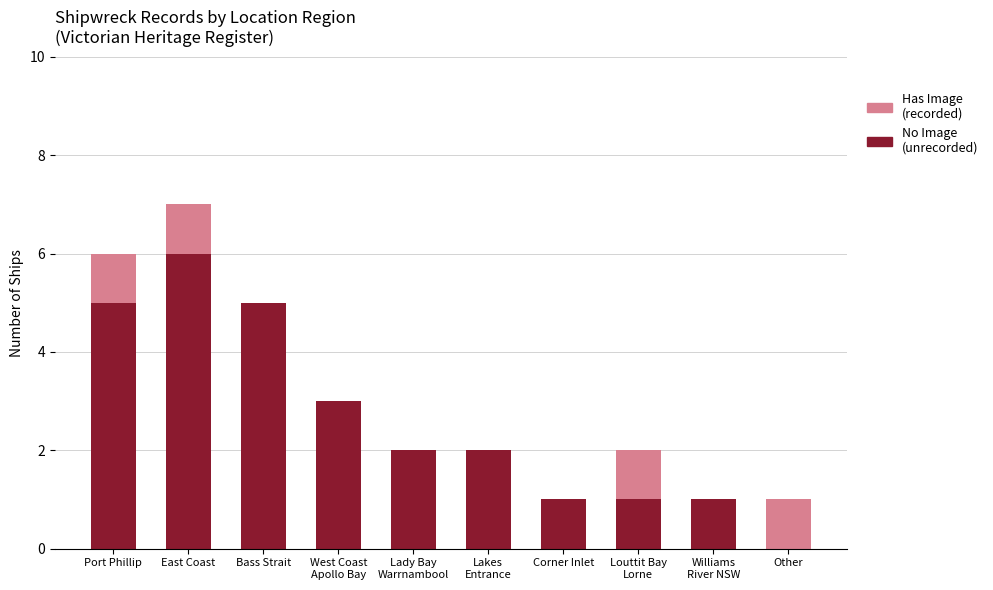

What is the highest value of the No Image (unrecorded) series?

6